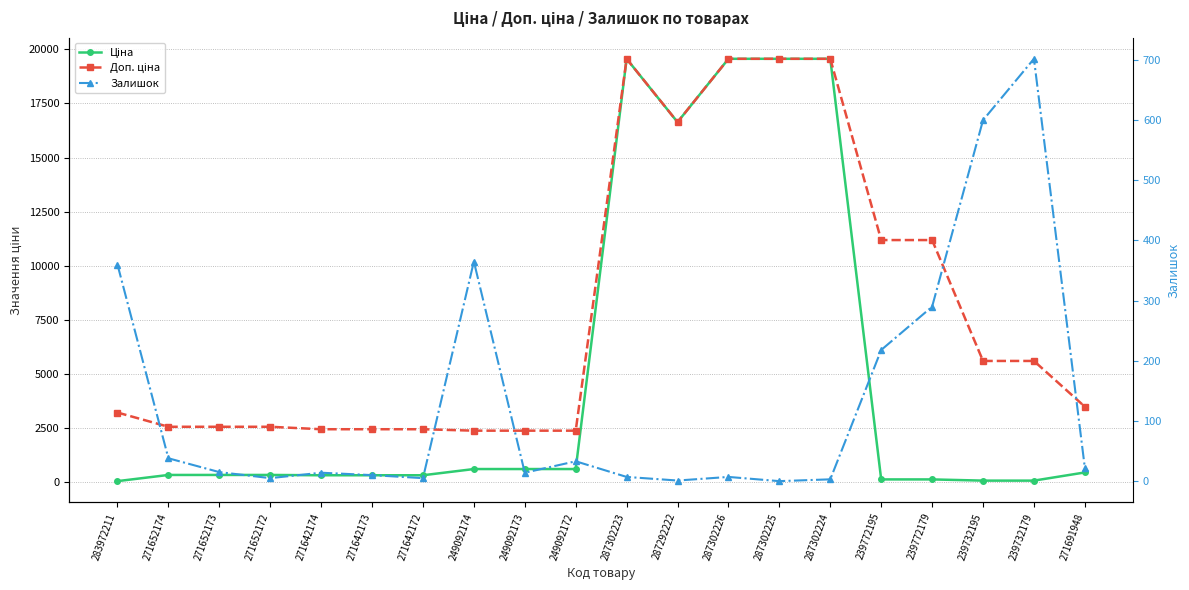

True or false: Ціна and Доп. ціна intersect in this chart.

False